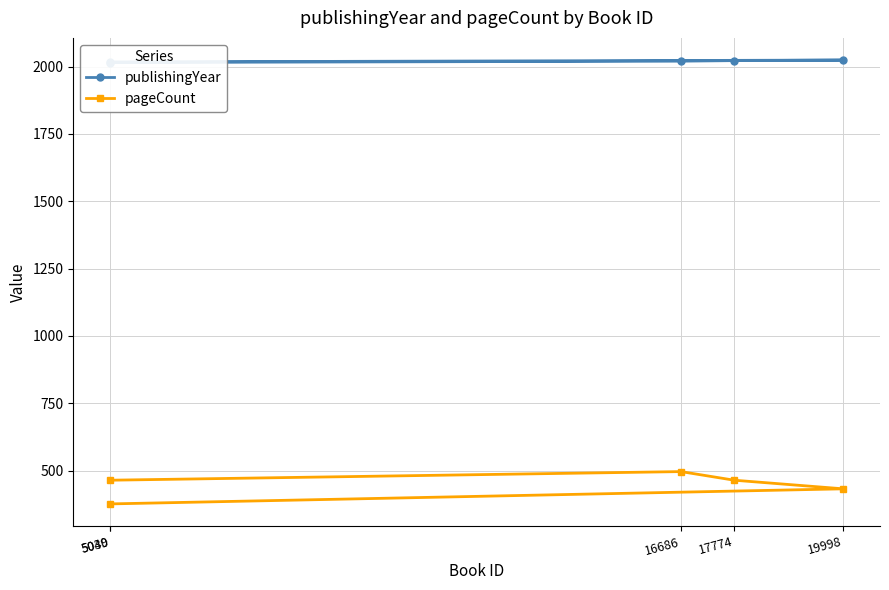

What value does the pageCount series have at 16686, to the nearest 10?

500